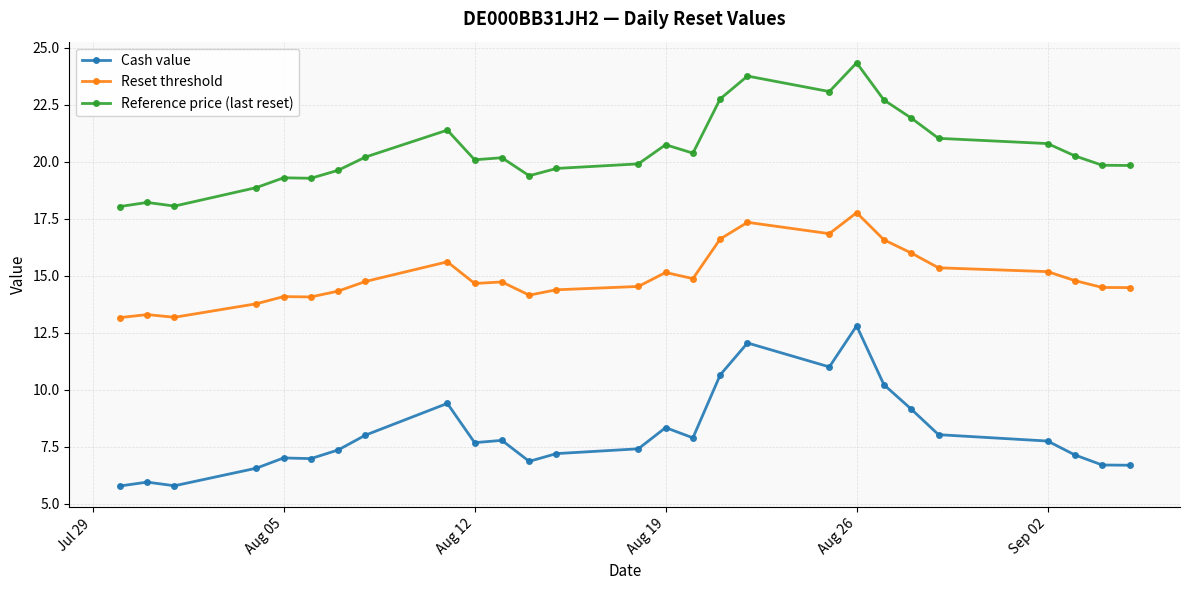

True or false: Reference price (last reset) has more than 0 interior local peaks.

True